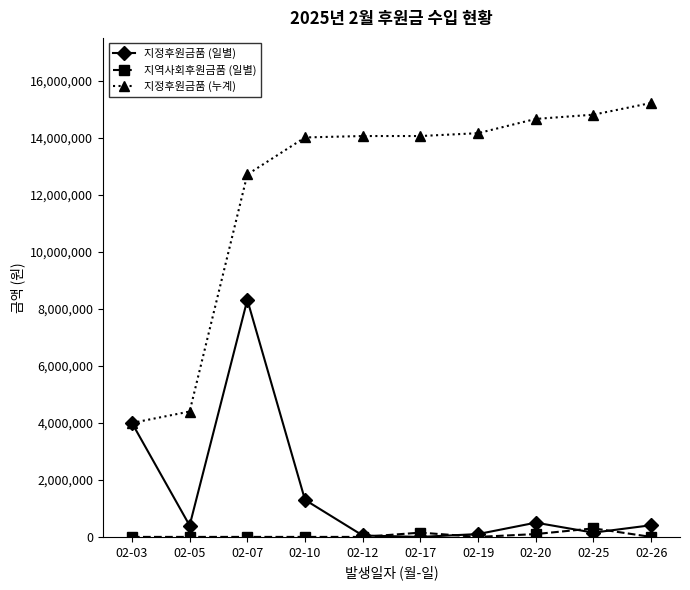

True or false: 지정후원금품 (일별) has a value of 50000 at 02-12.

True